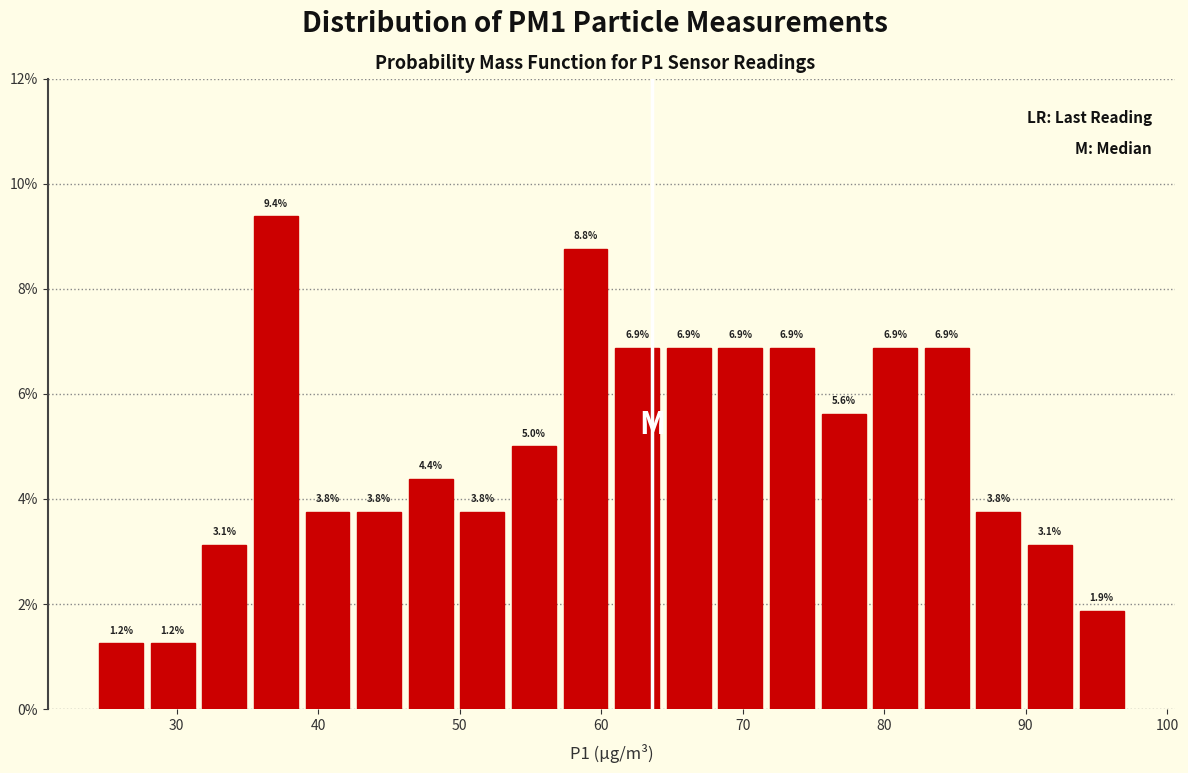

Read against the x-axis, roughly where is the centre of the tallest bar?

37